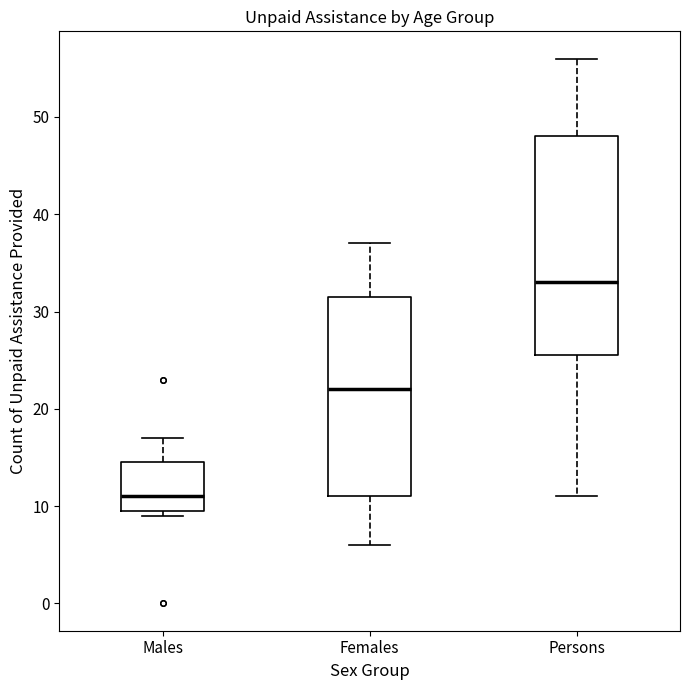

Reading left to right, transcribe this box plot: for each box, give where its median line is, the range the box spans, and where its two whiskers end, as read against the y-axis. The values are not printed on the chart, so give them approximately, as read against the axis.

Males: median 11, box 10 to 15, whiskers 9 to 17
Females: median 22, box 11 to 32, whiskers 6 to 37
Persons: median 33, box 26 to 48, whiskers 11 to 56